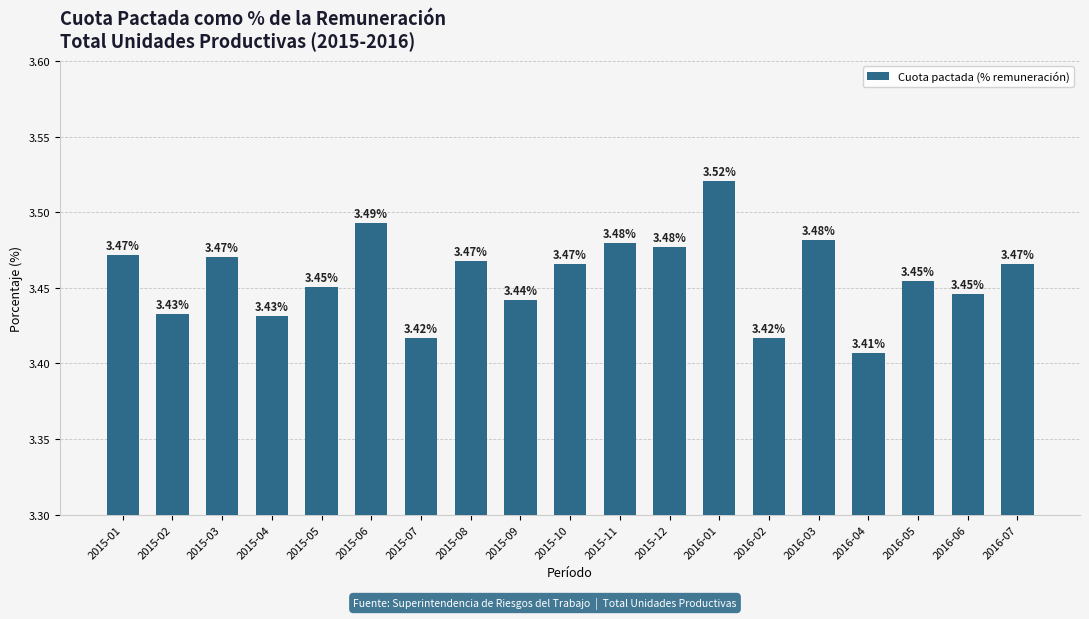

Approximately how many times larger is the value at 2016-03 compared to 2015-02?

1.0